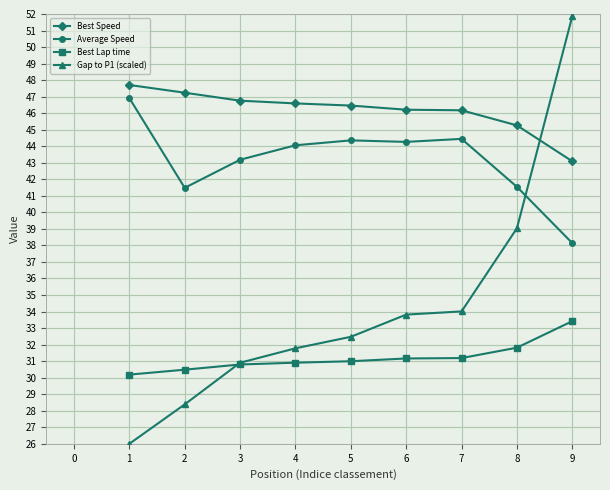

What is the difference between the highest and lowest values at 6?

15.0